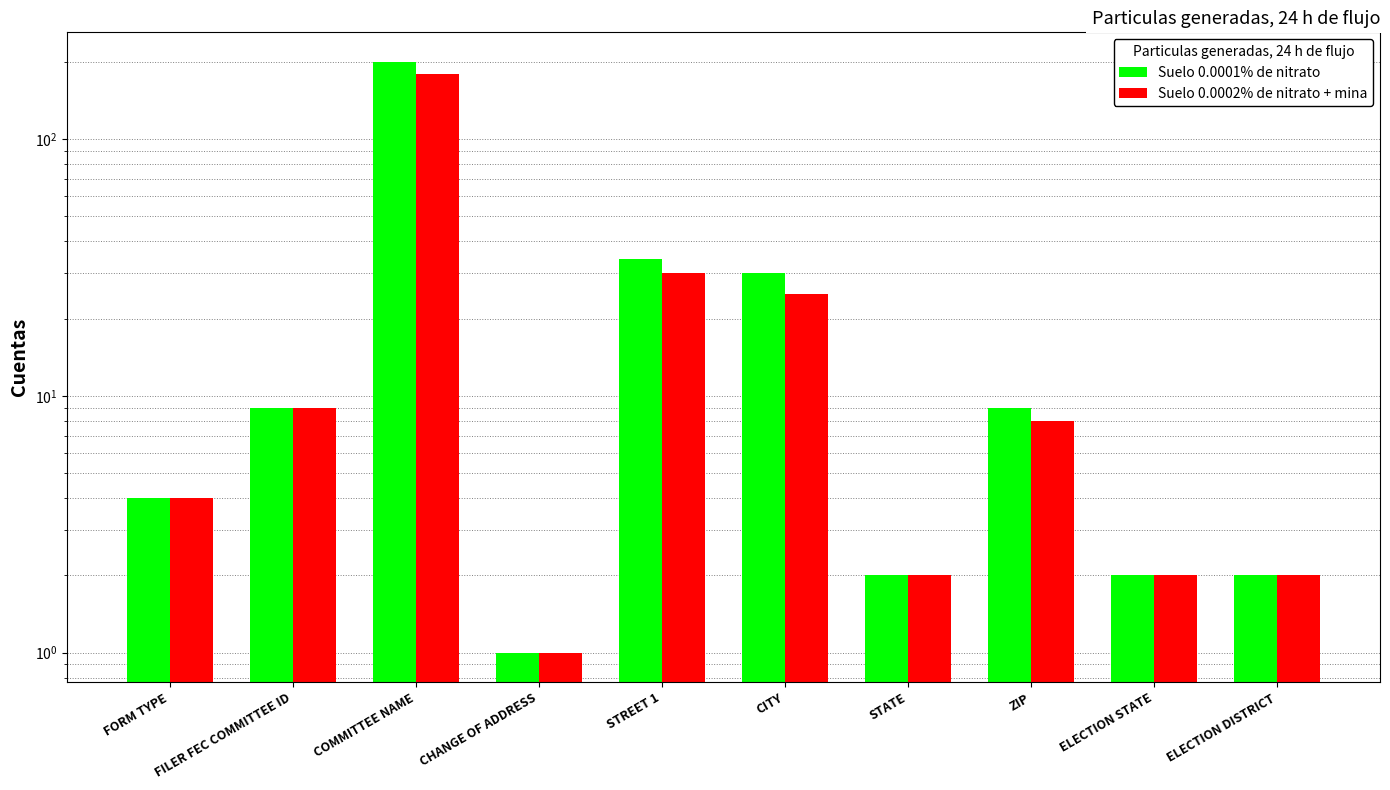

Which series has the largest total across all categories?

Suelo 0.0001% de nitrato